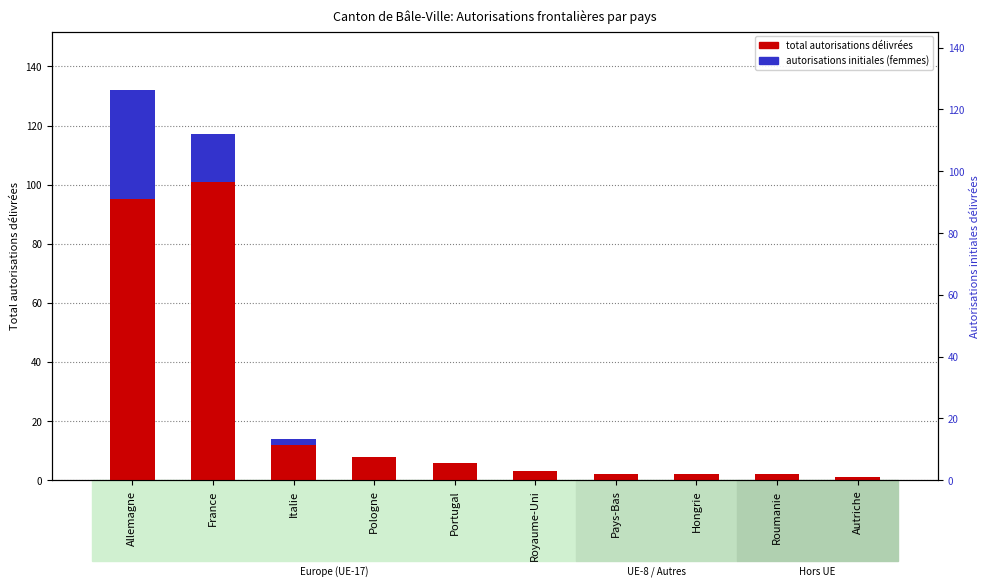

Rank the series by their maximum value, from highest to lowest.

total autorisations délivrées, autorisations initiales (femmes)